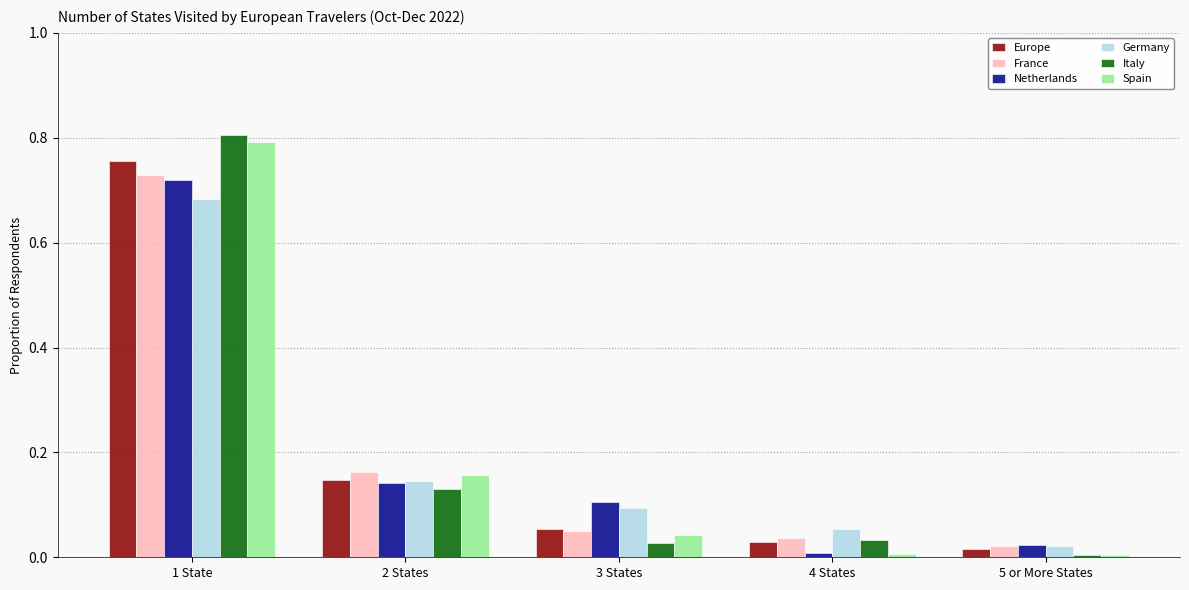

Which category has the highest value across all series?

1 State